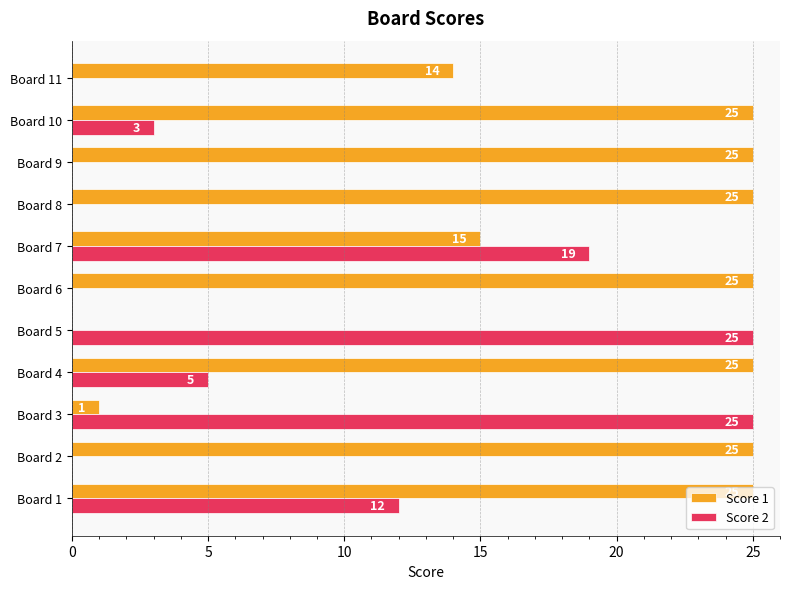

How many positive values does the Score 2 series have?

6